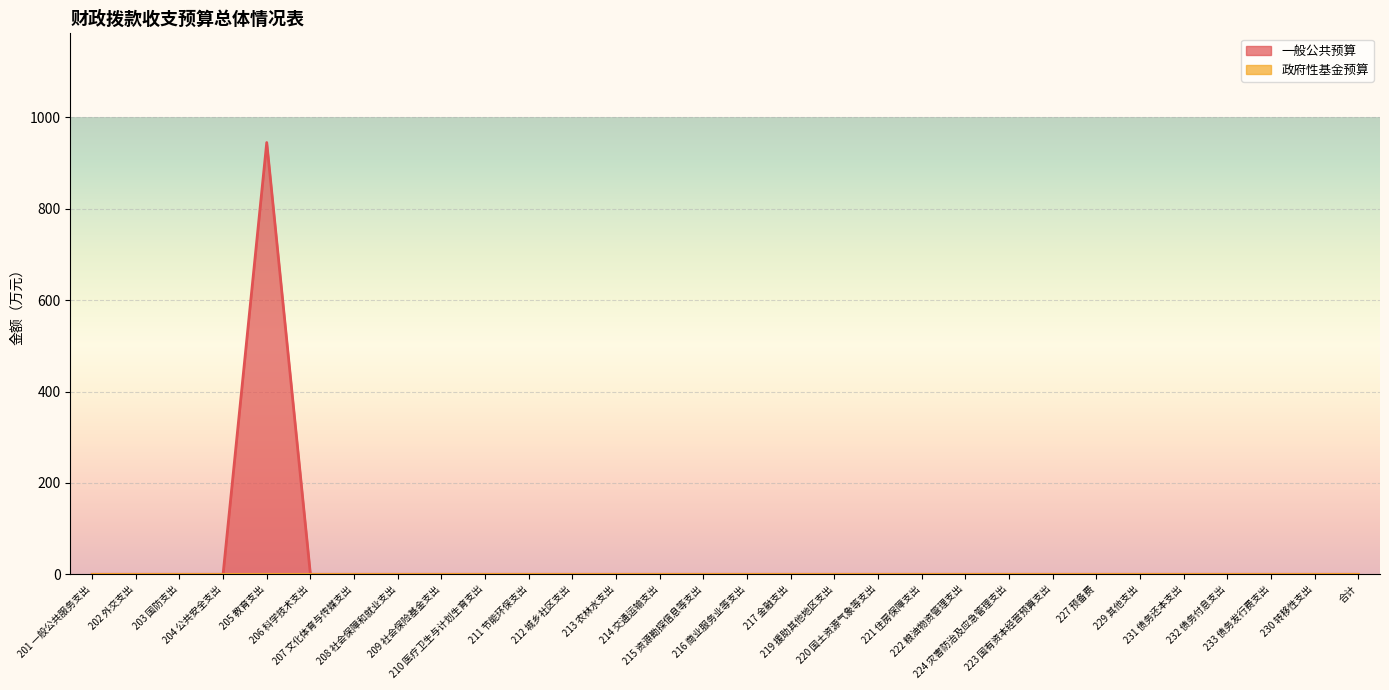

Which label corresponds to the smallest value in the chart?

201 一般公共服务支出